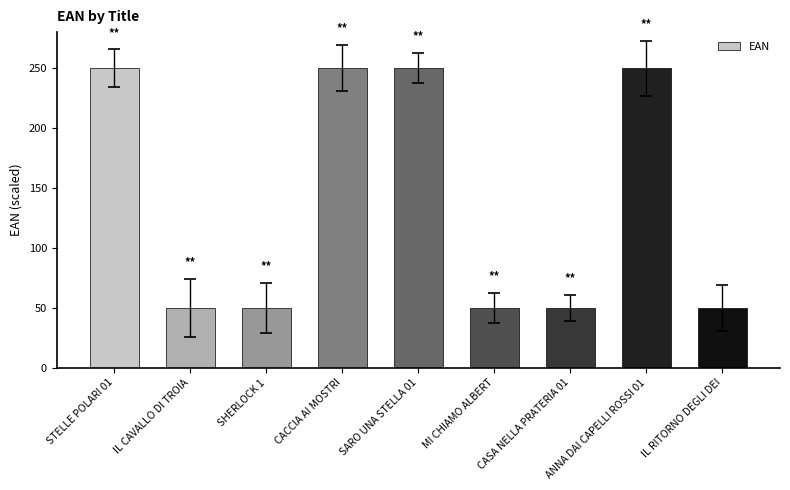

Read the value at IL CAVALLO DI TROIA.

50.0